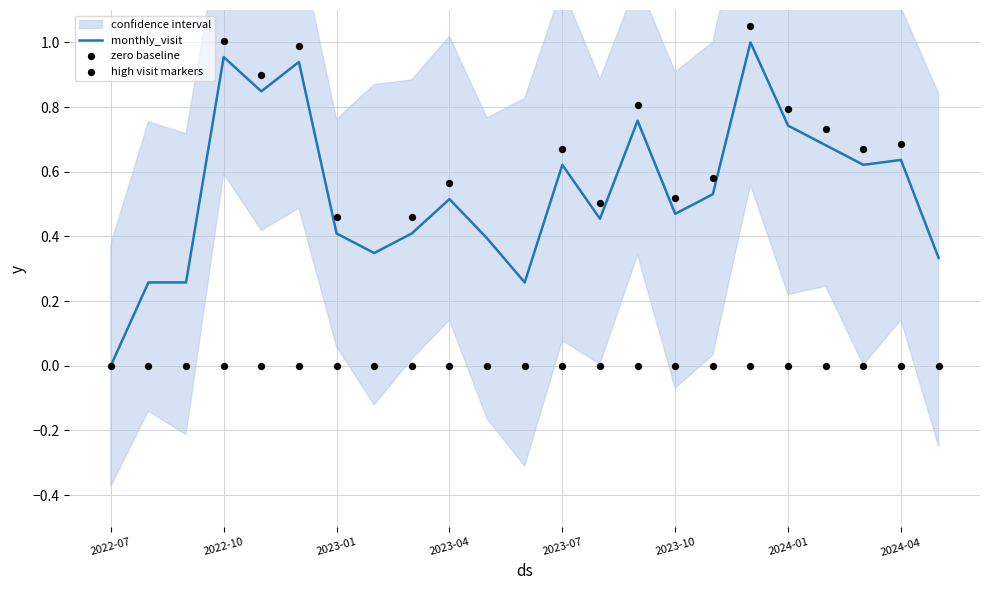

What are all the series names shown in the legend?

monthly_visit, zero baseline, high visit markers